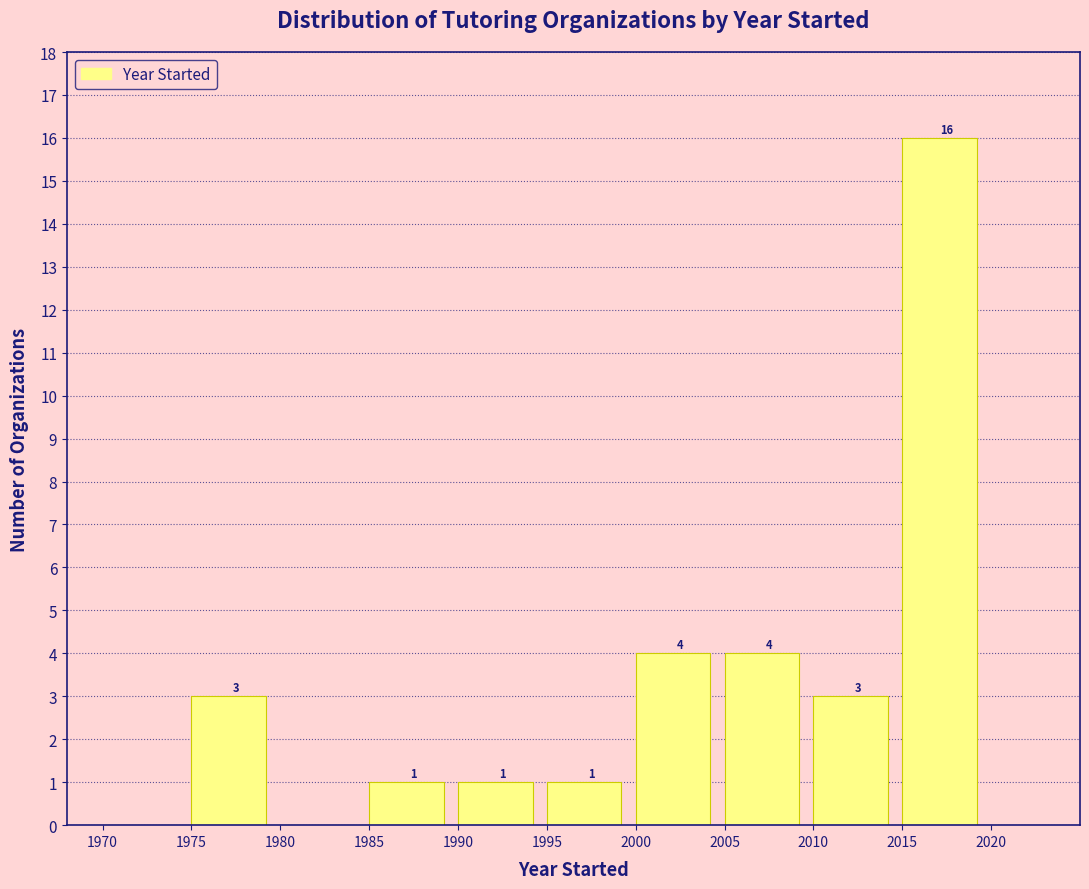

Which range on the x-axis has the tallest bar?

2015 to 2020